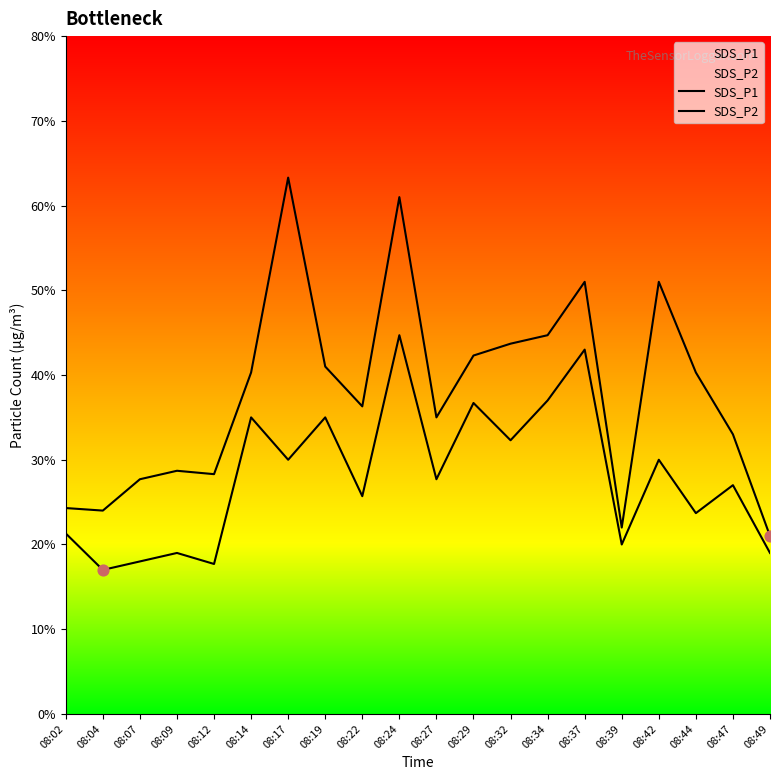

Which series contains the lowest Y value?

SDS_P2